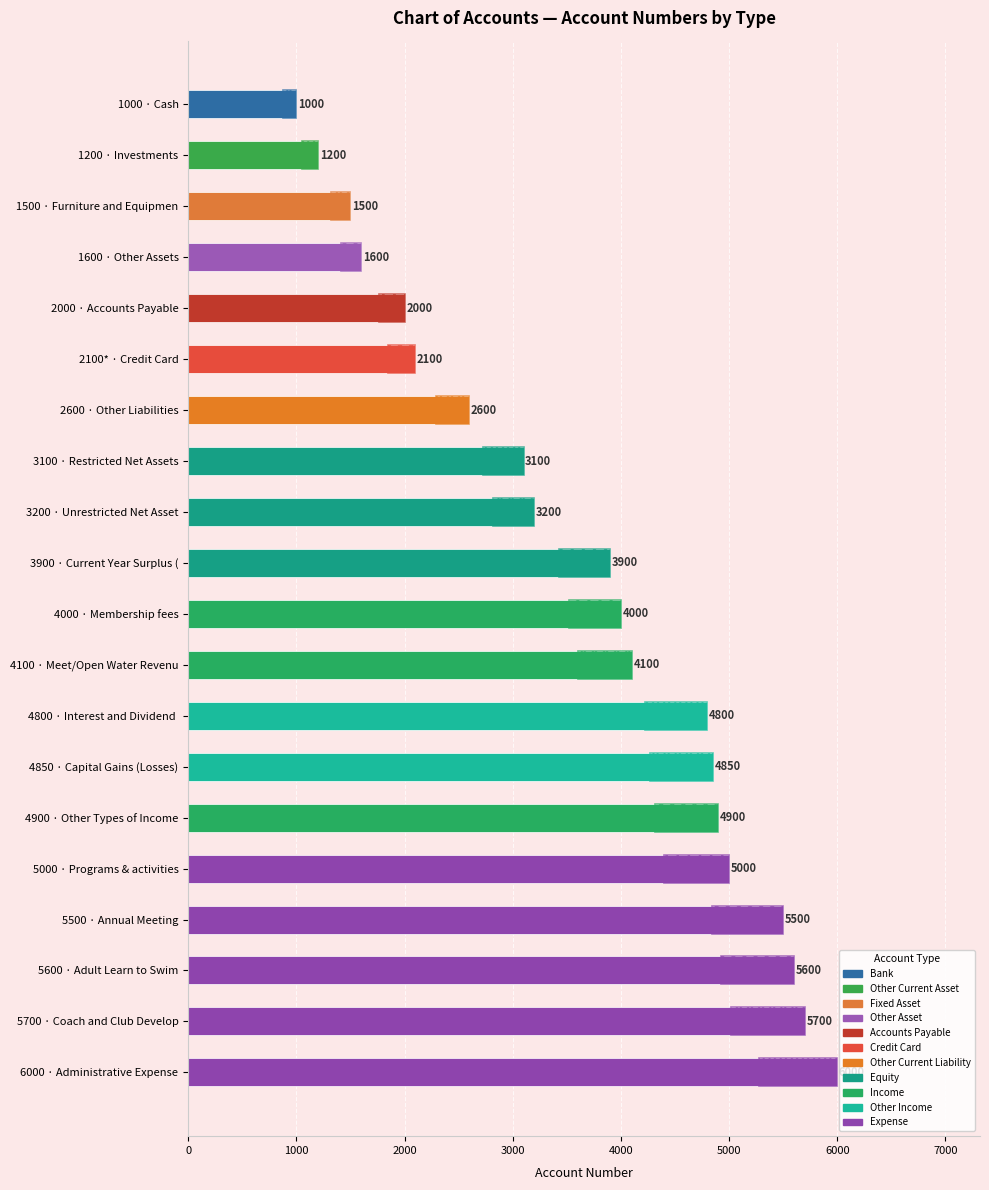

What is the value of the 18th bar from the left?

5600